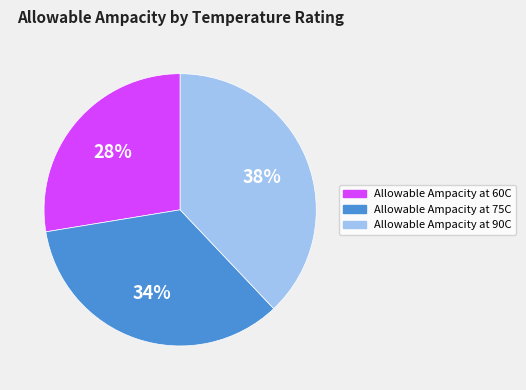

Is there a majority slice in this chart?

No